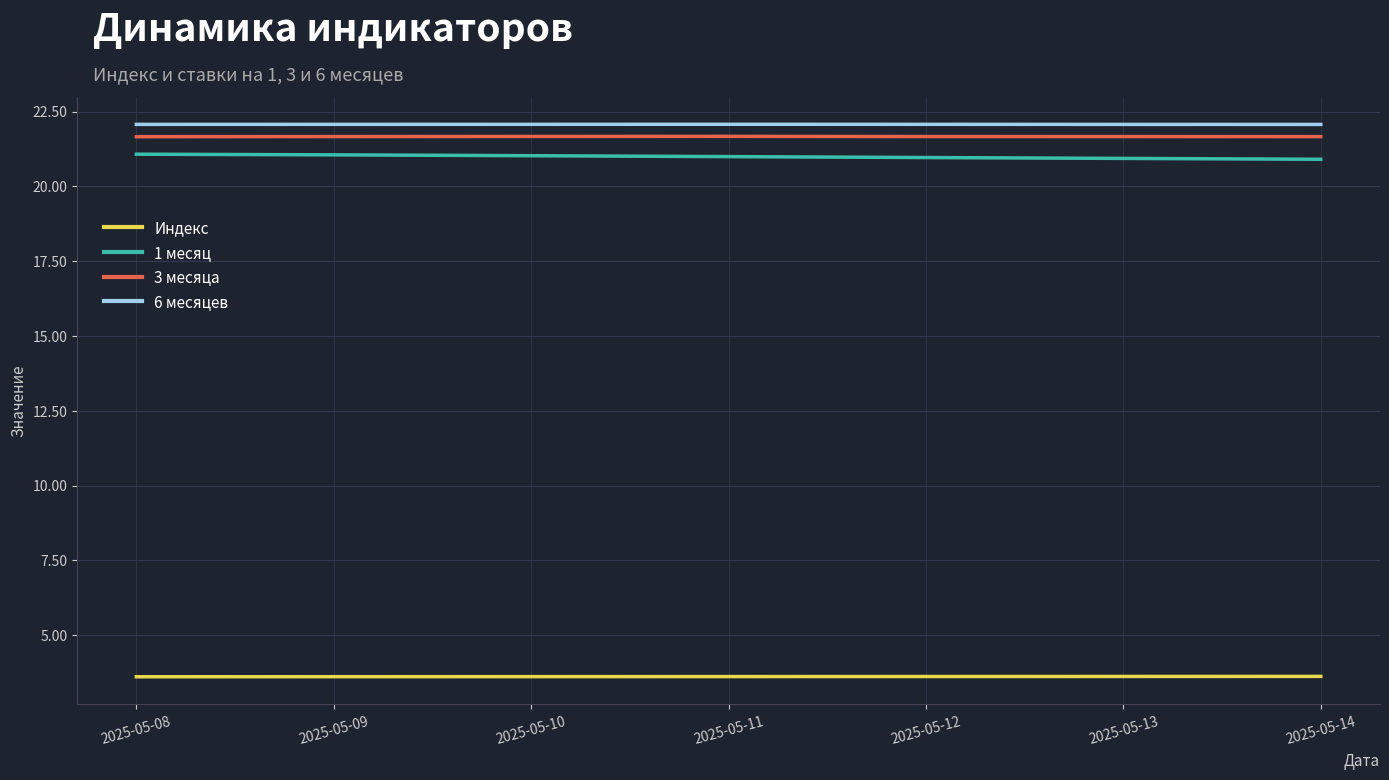

Is this an area chart (filled region under the line)?

No